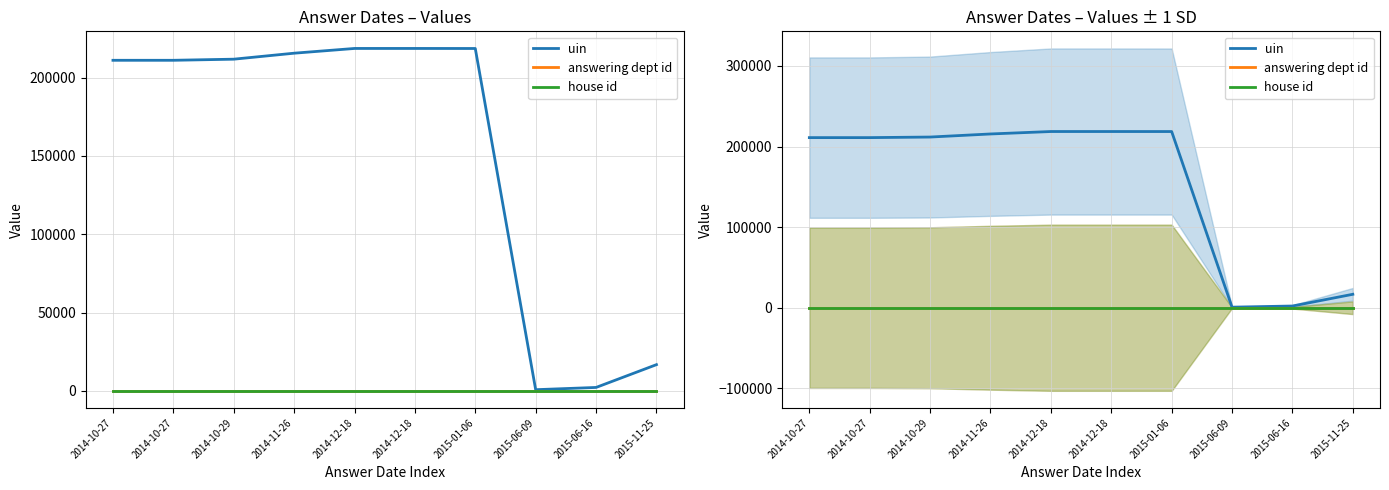

True or false: uin and answering dept id cross at least once.

False